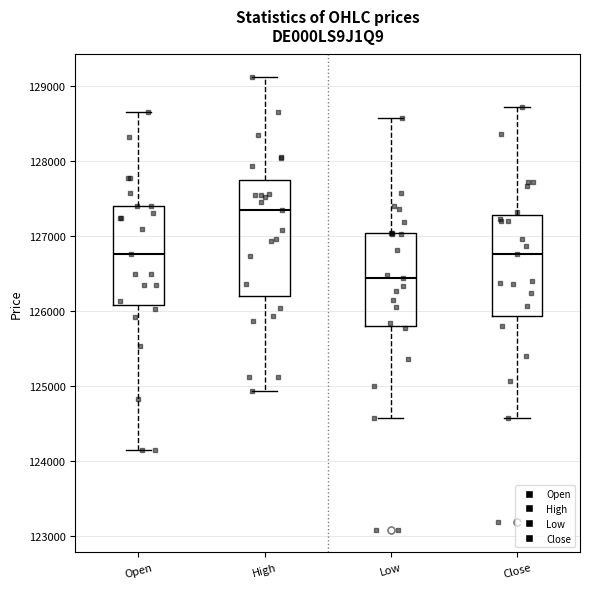

Which box's median line is the lowest?

Low